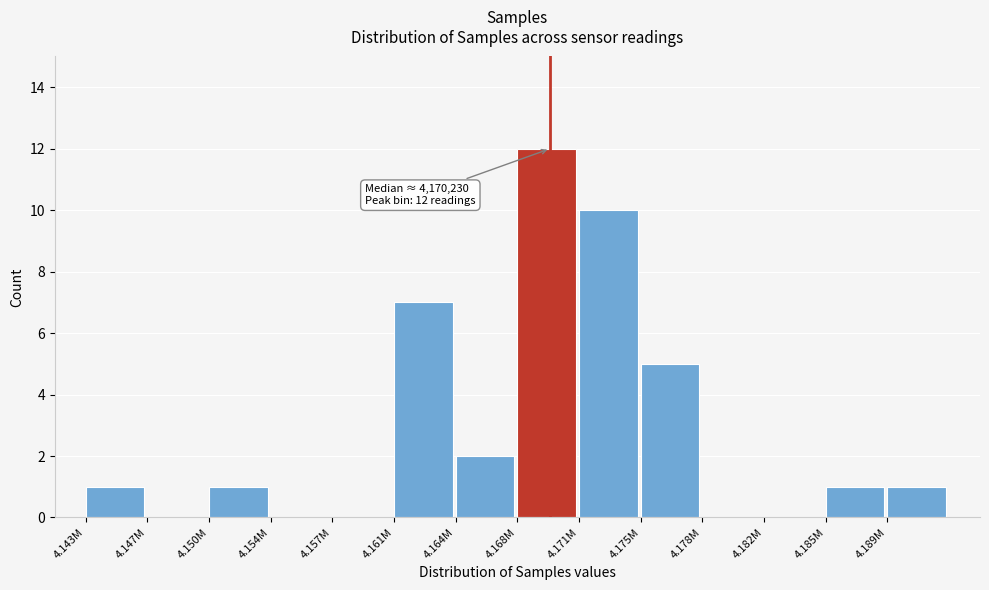

Reading right to left, extract all data points from this chart.

4.189M=1	4.185M=1	4.182M=0	4.178M=0	4.175M=5	4.171M=10	4.168M=12	4.164M=2	4.161M=7	4.157M=0	4.154M=0	4.150M=1	4.147M=0	4.143M=1